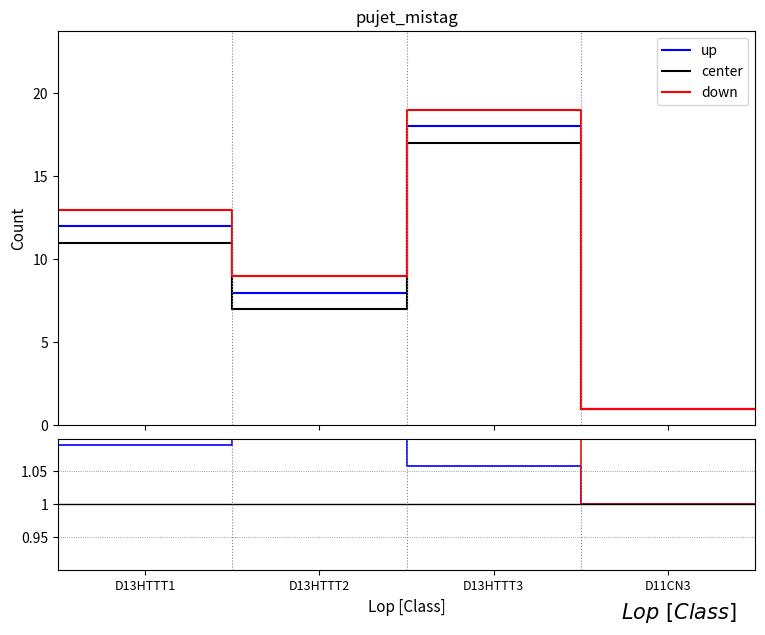

True or false: center and up intersect in this chart.

False